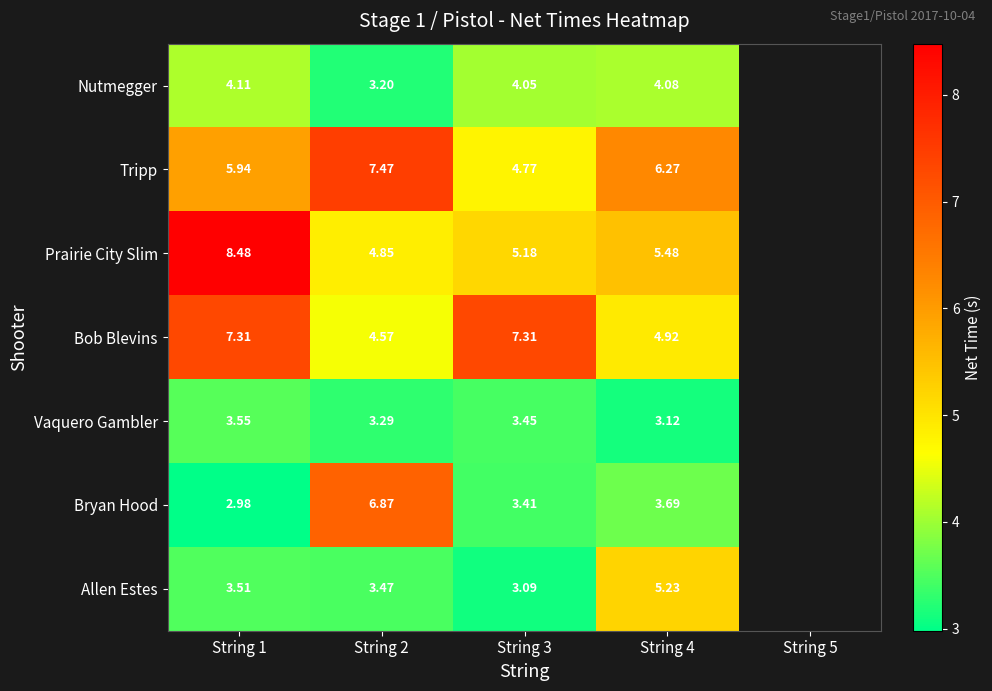

At String 4, list the series in order from smallest to largest.

Vaquero Gambler, Bryan Hood, Nutmegger, Bob Blevins, Allen Estes, Prairie City Slim, Tripp